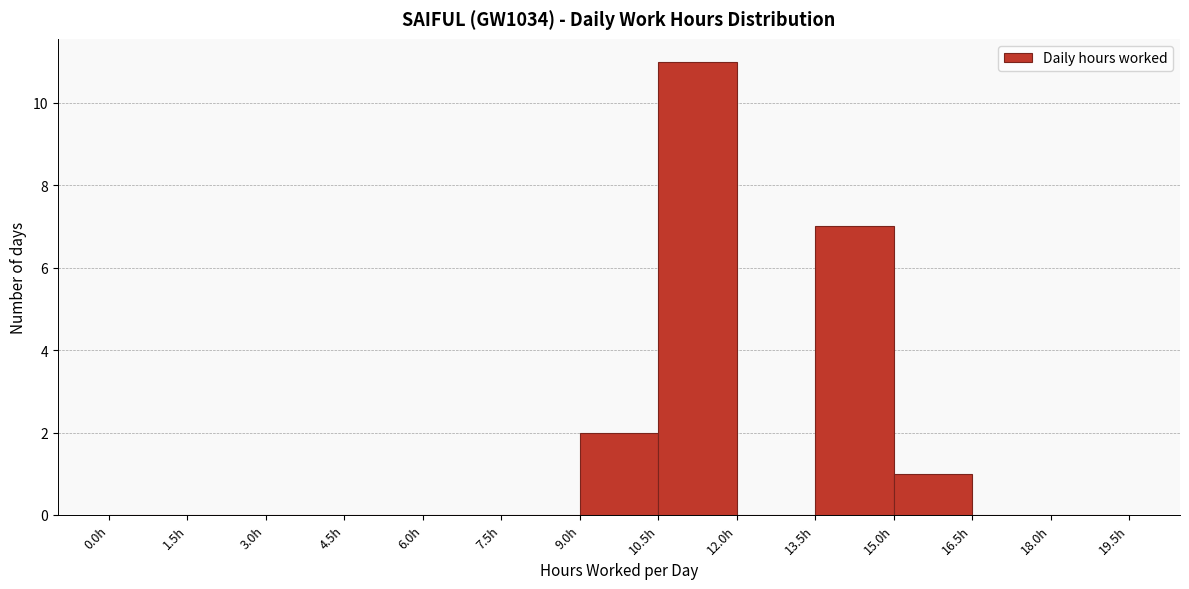

Which range on the x-axis has the tallest bar?

10.5 to 12.0